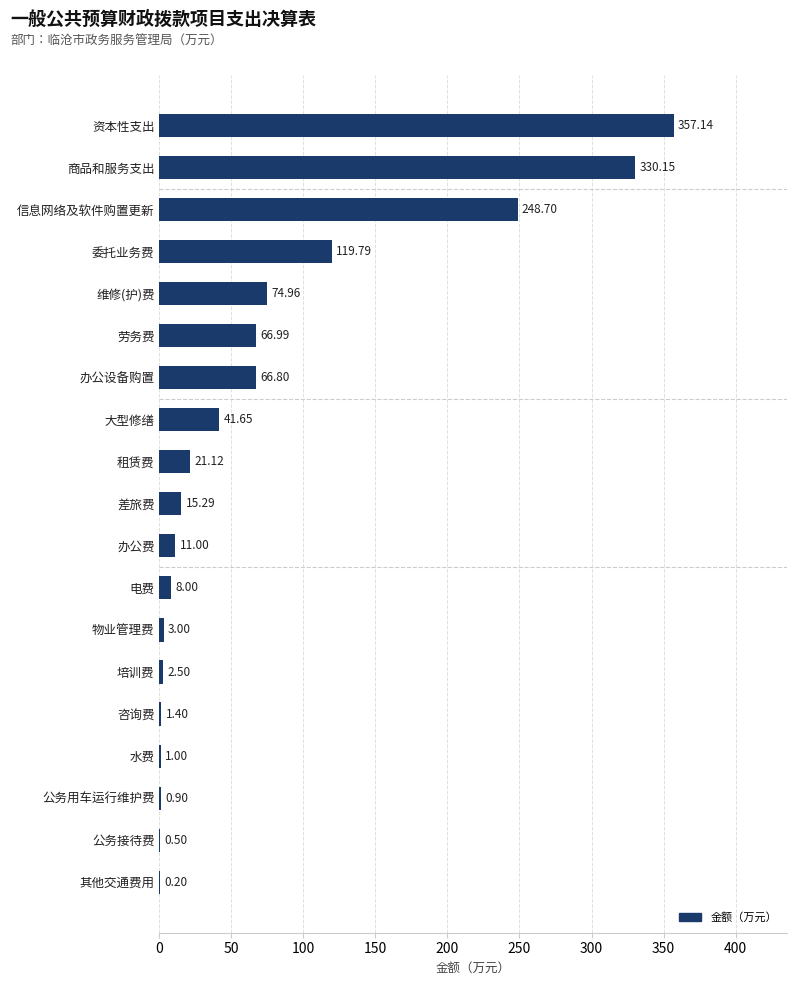

What is the average value?

72.2